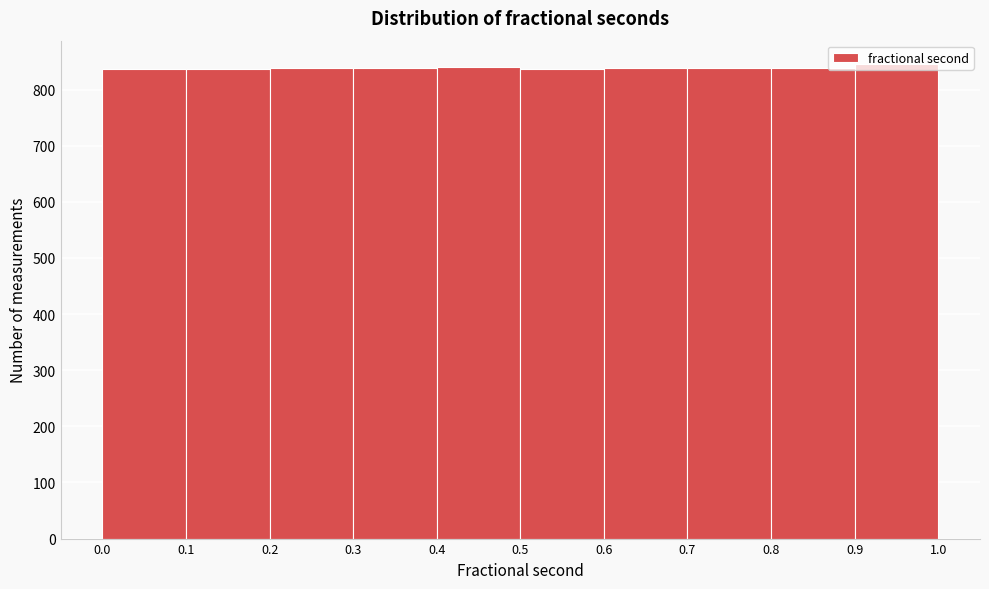

Reading left to right, transcribe this chart: for each bar, give the range it covers on the x-axis and its height. The values are not printed on the chart, so give them approximately, as read against the axis.

0.0 to 0.1: 840
0.1 to 0.2: 840
0.2 to 0.3: 840
0.3 to 0.4: 840
0.4 to 0.5: 840
0.5 to 0.6: 840
0.6 to 0.7: 840
0.7 to 0.8: 840
0.8 to 0.9: 840
0.9 to 1.0: 850